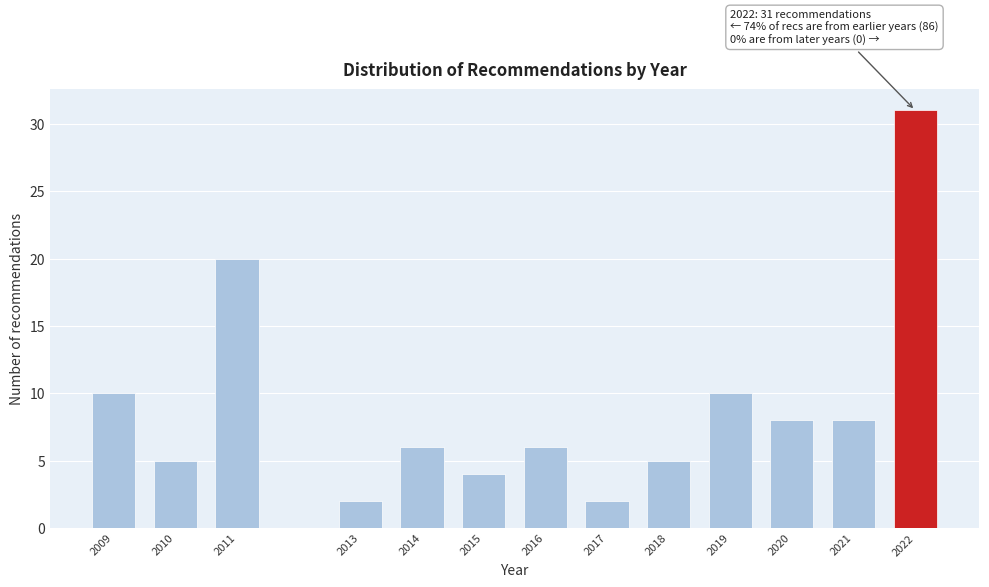

Reading left to right, list all the values displayed in this chart.

10	5	20	2	6	4	6	2	5	10	8	8	31